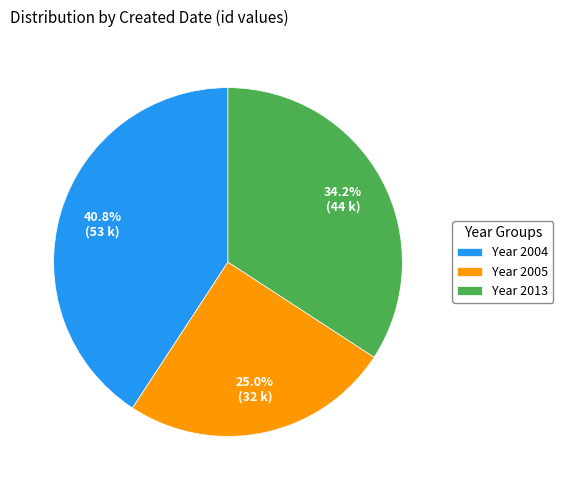

Which slice is the smallest?

Year 2005